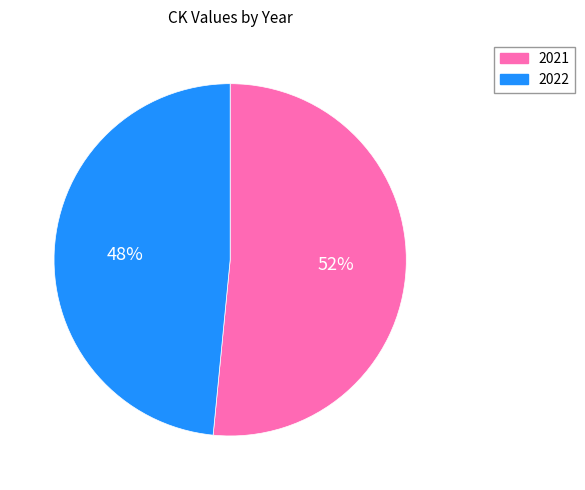

How many segments does this pie chart have?

2